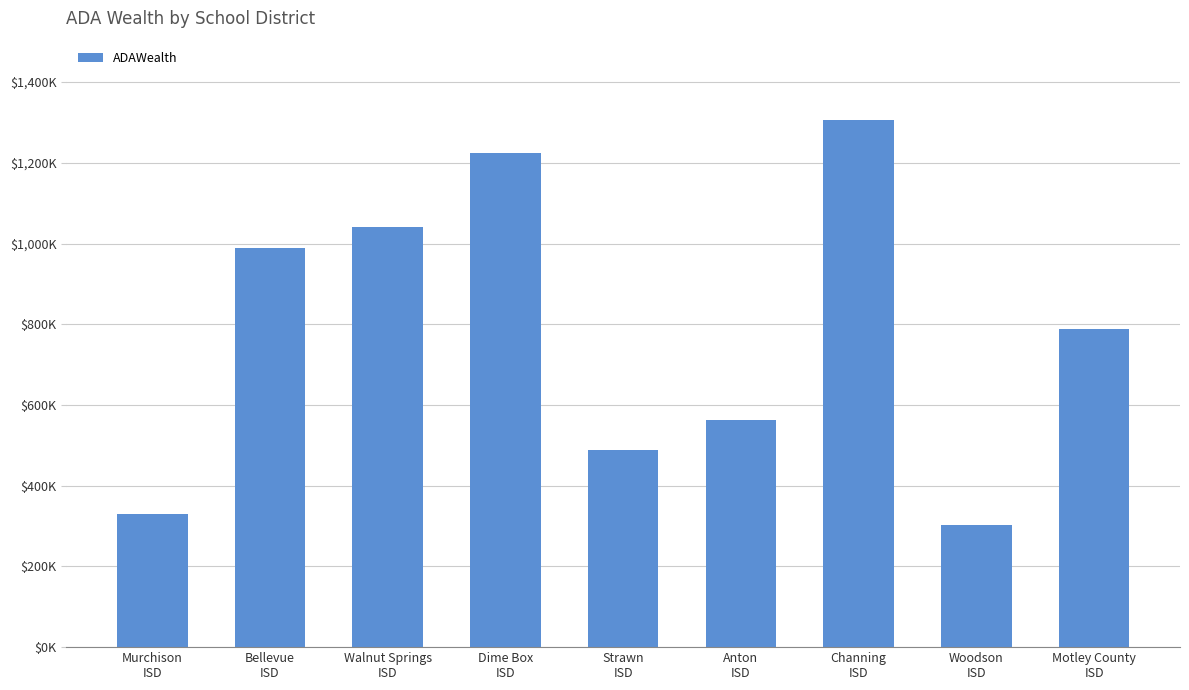

Are the bars horizontal?

No